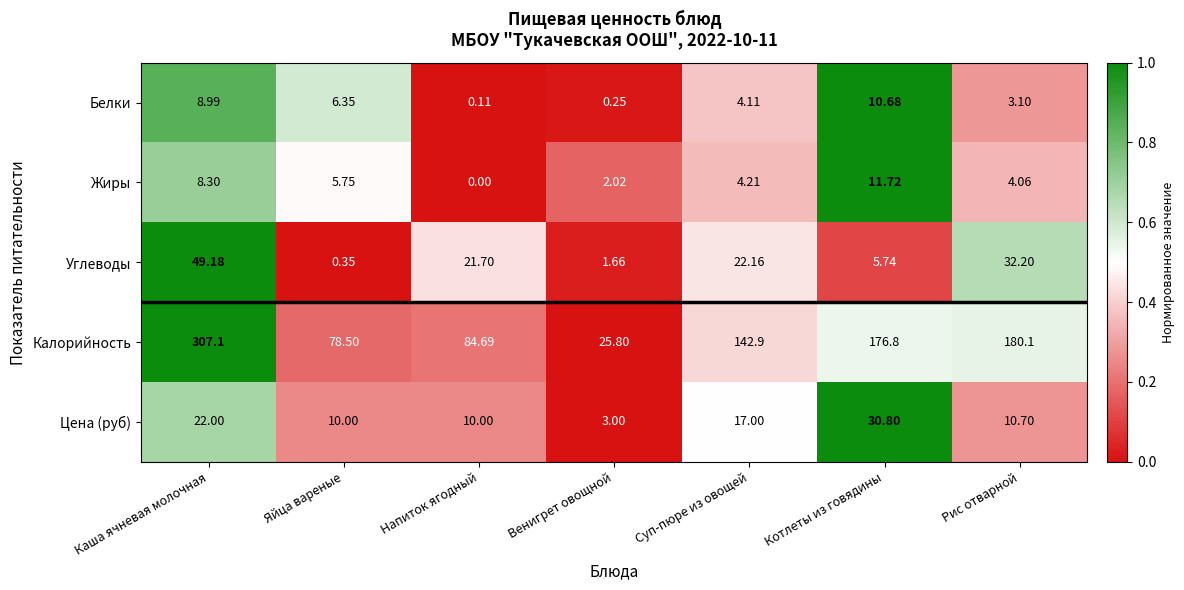

List the series in order of their peak value, highest first.

Калорийность, Углеводы, Цена (руб), Жиры, Белки